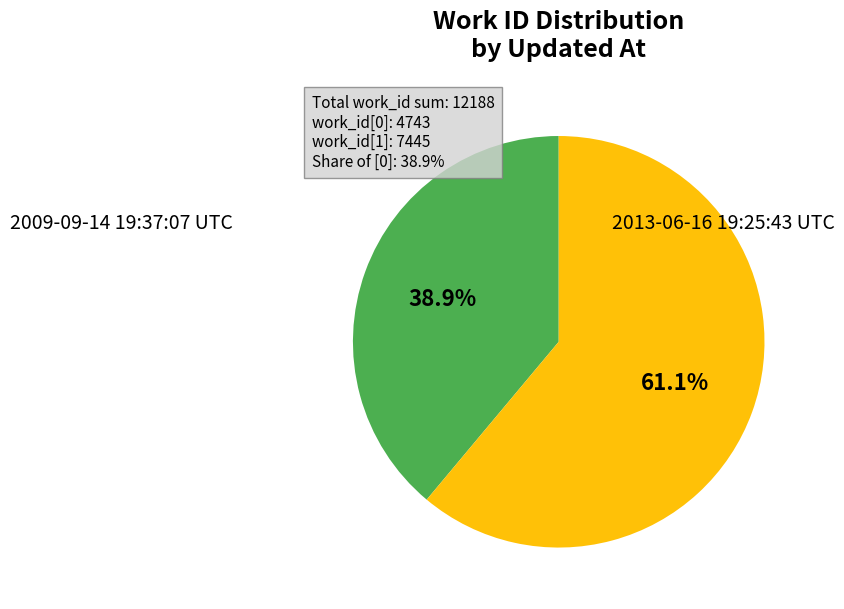

Is there any slice that represents more than half of the pie?

Yes